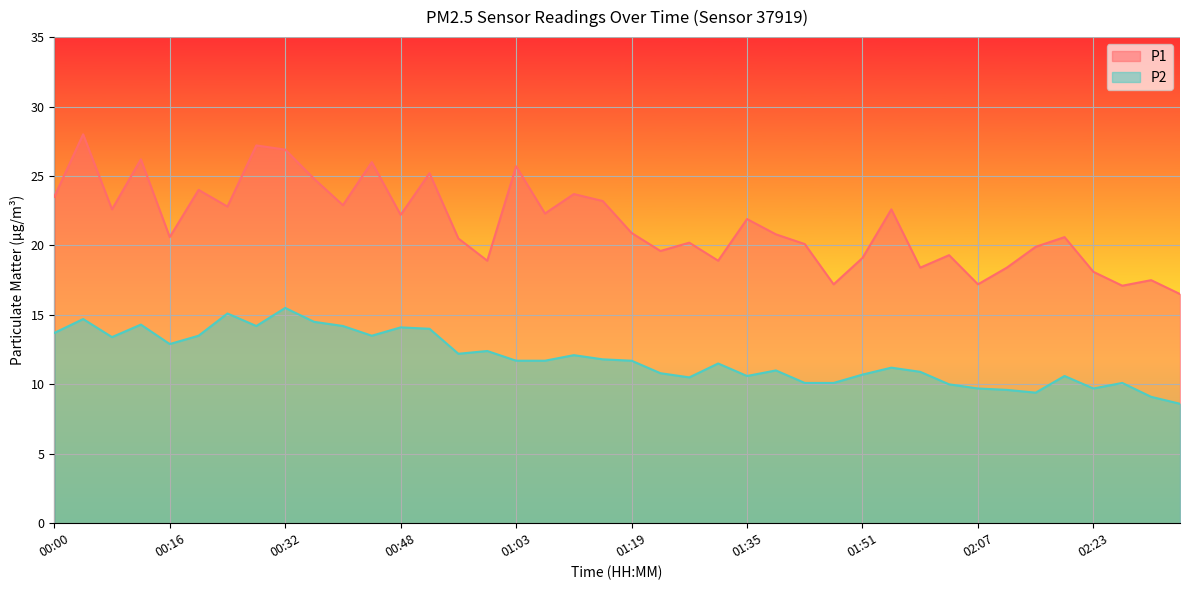

What is the difference between the highest and lowest values at 02:35?

7.9